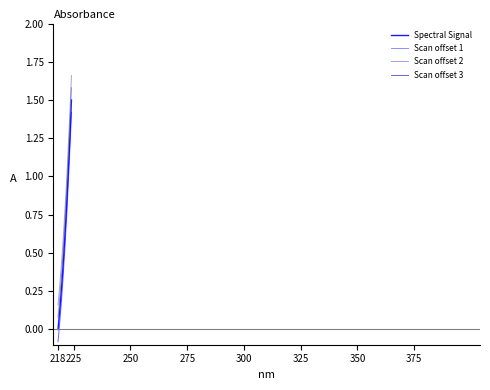

True or false: Scan offset 1 and Spectral Signal intersect in this chart.

False